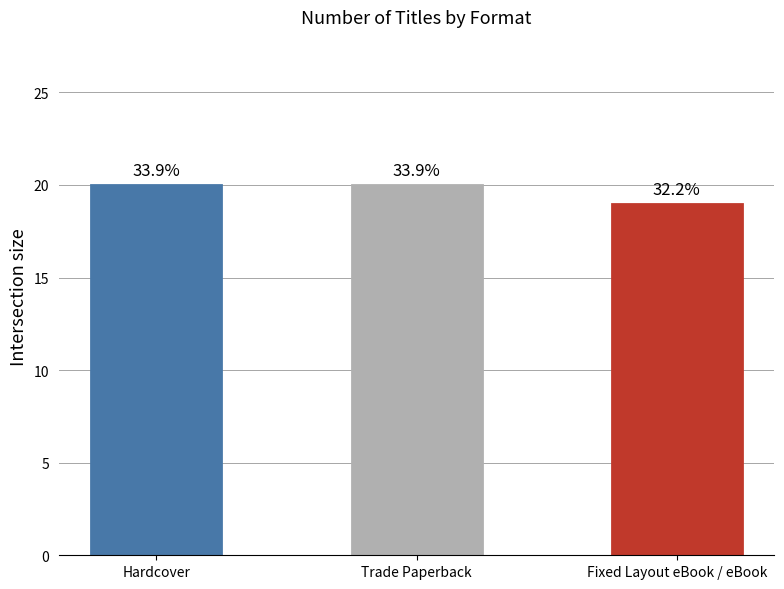

Where is the data nearest to the value 19?

Fixed Layout eBook / eBook